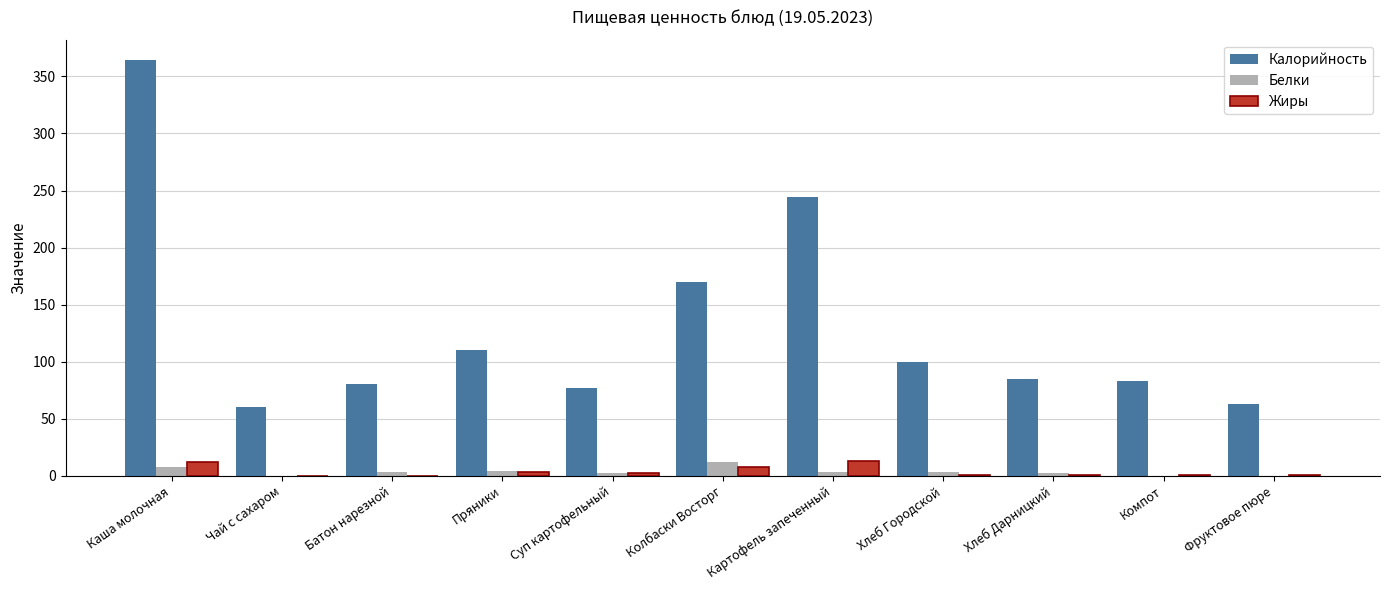

At which category is the sum across all series the highest?

Каша молочная